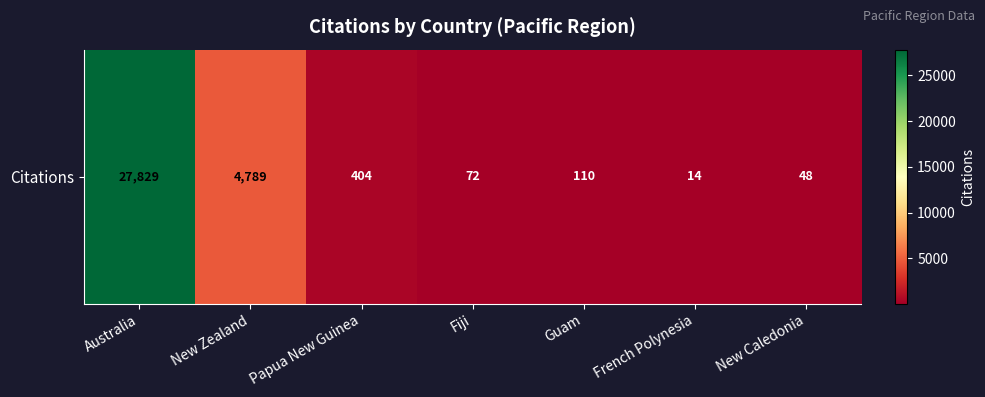

What is the greatest value displayed?

27829